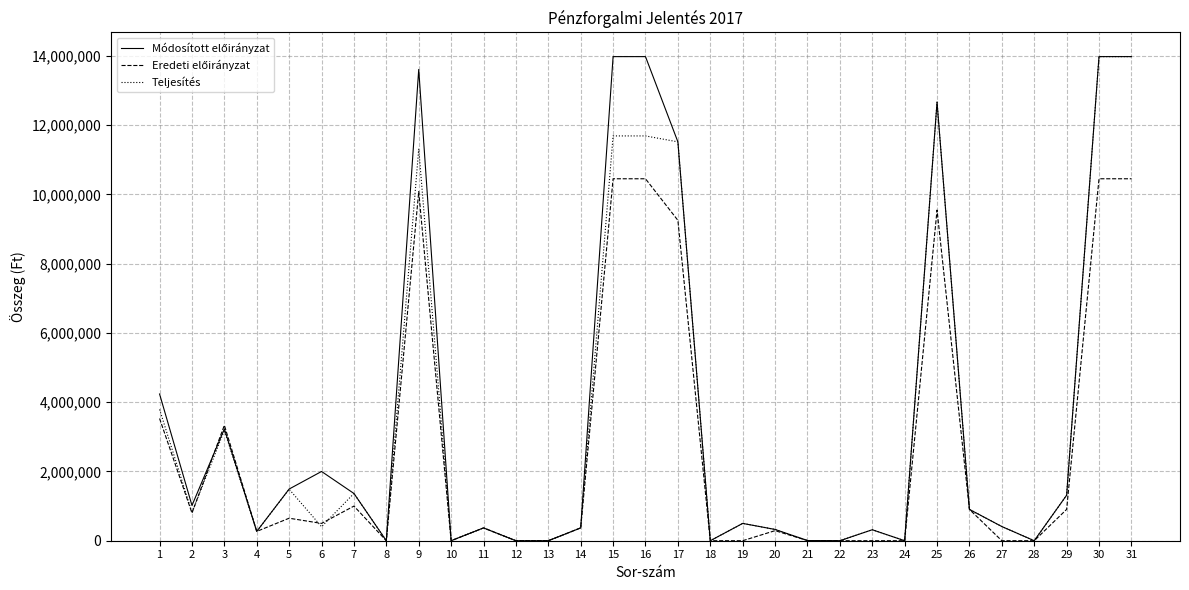

What is the maximum value shown in the chart?

13981352